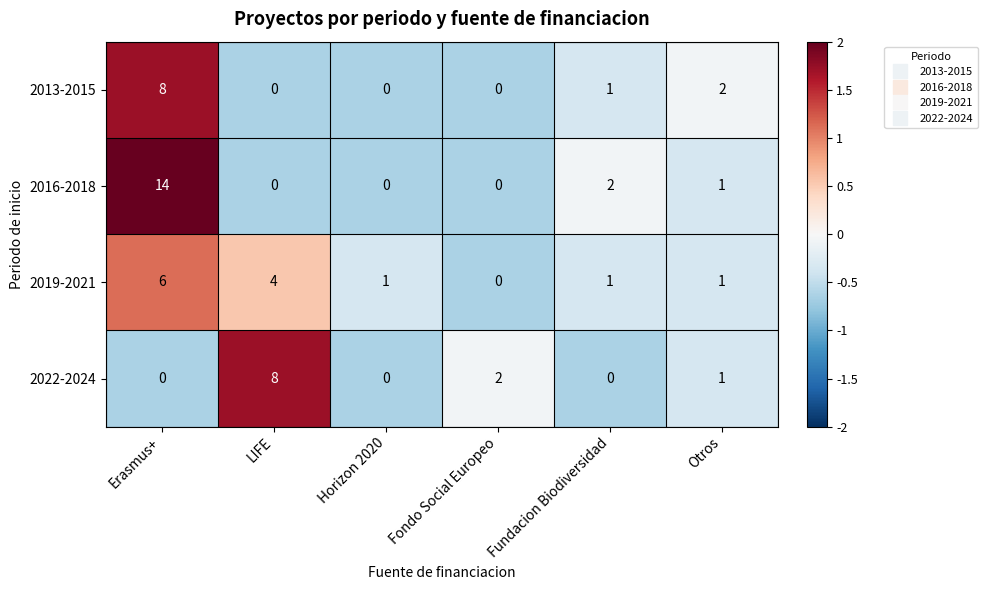

How many data points does each series have?

6